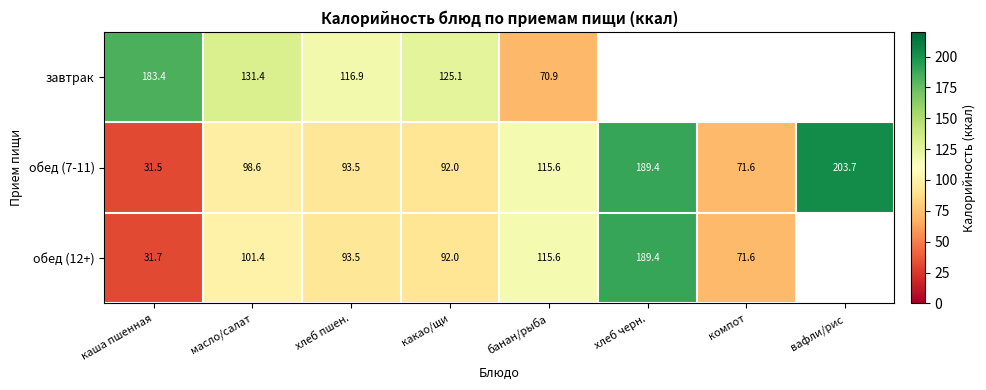

What is the greatest value displayed?

203.7